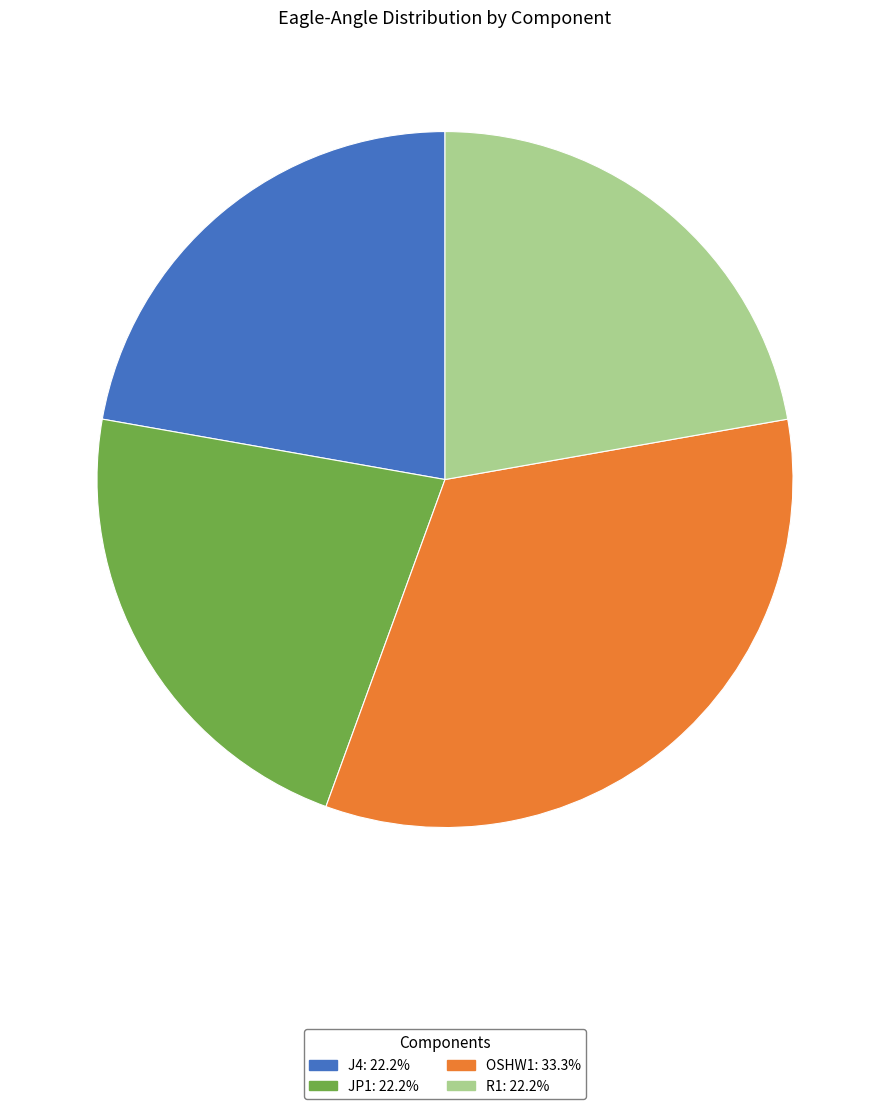

Which slice is the largest?

OSHW1